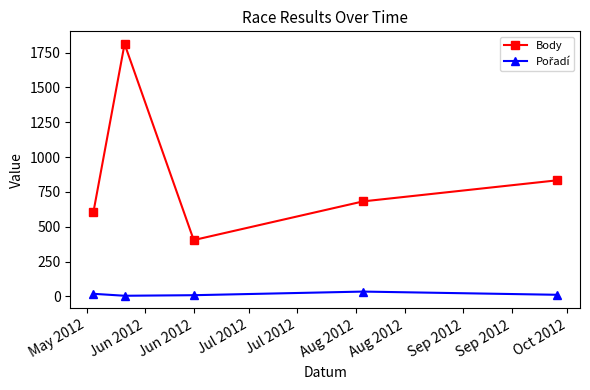

In Body, how many points are lower than both neighbors (excluding endpoints)?

1